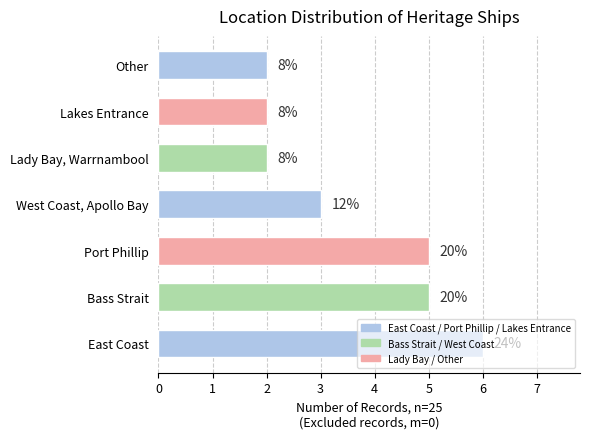

Are the bars horizontal?

Yes